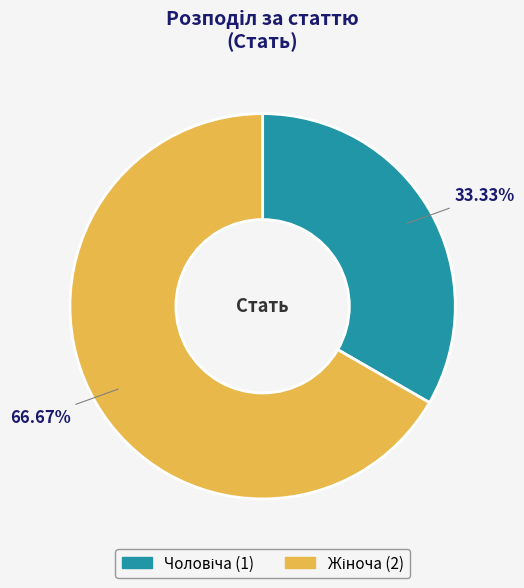

Is there any slice that represents more than half of the pie?

Yes